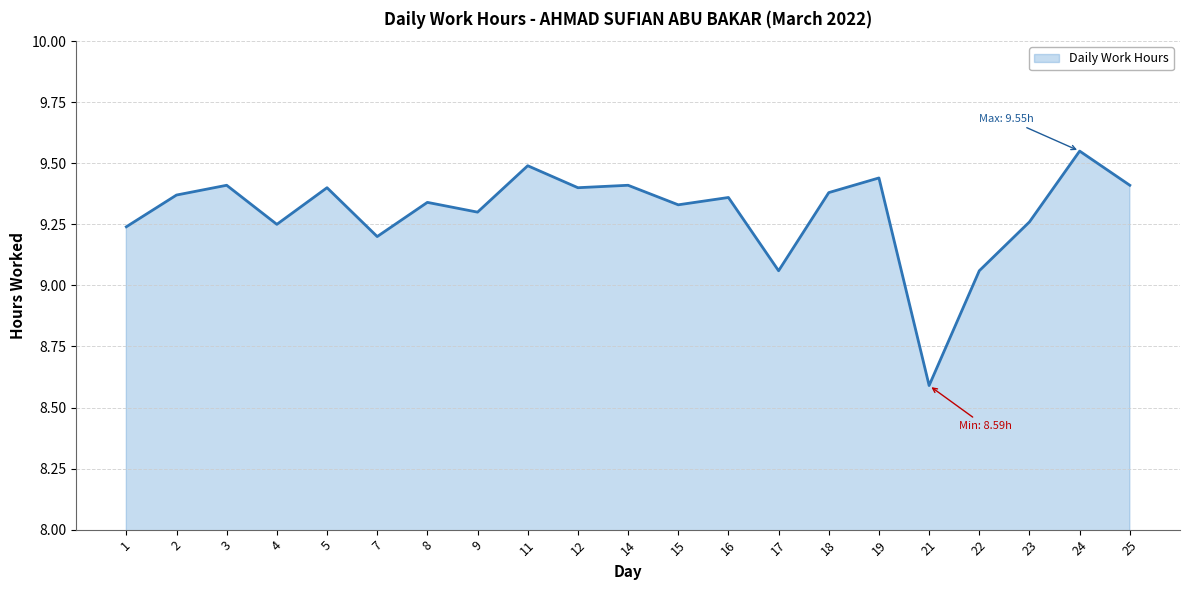

What is the sum of the values at 22 and 15?

18.4